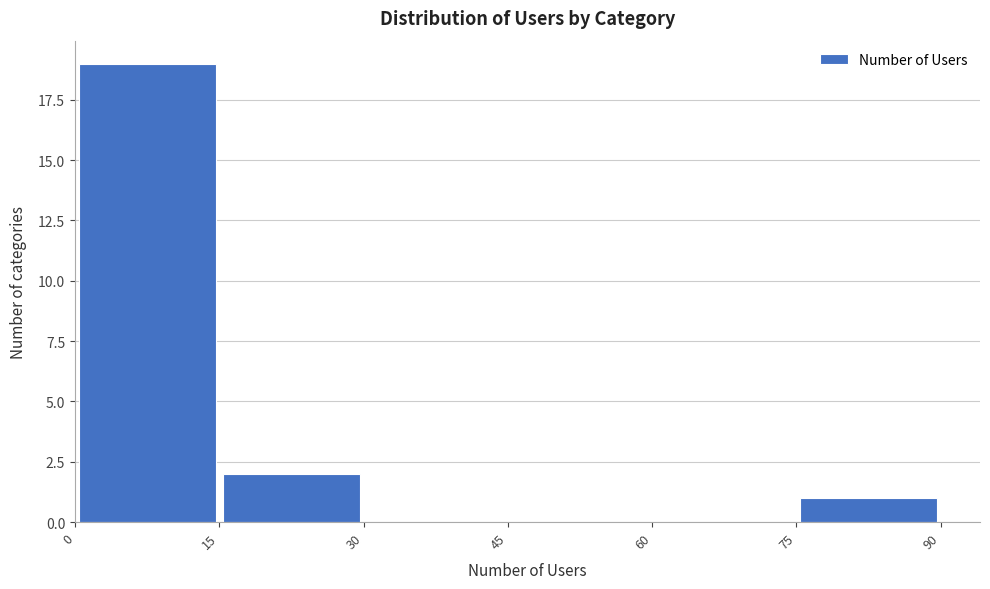

Reading left to right, transcribe this chart: for each bar, give the range it covers on the x-axis and its height. The values are not printed on the chart, so give them approximately, as read against the axis.

0 to 15: 19
15 to 30: 2
30 to 45: 0
45 to 60: 0
60 to 75: 0
75 to 90: 1